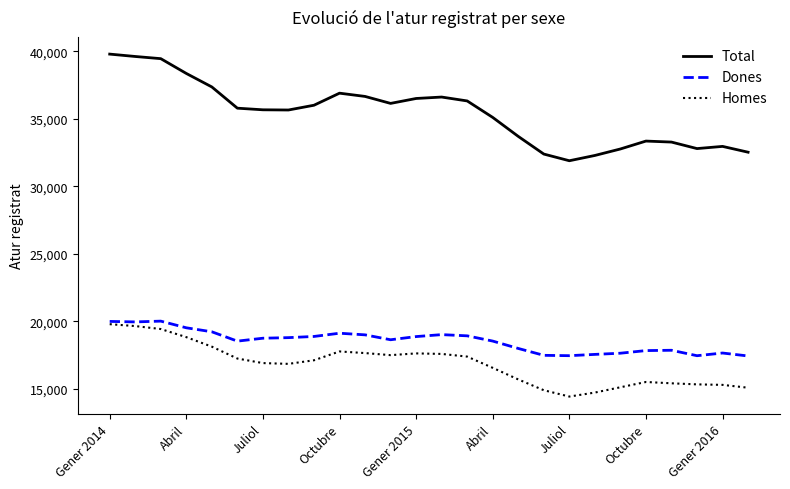

True or false: Total and Dones cross at least once.

False